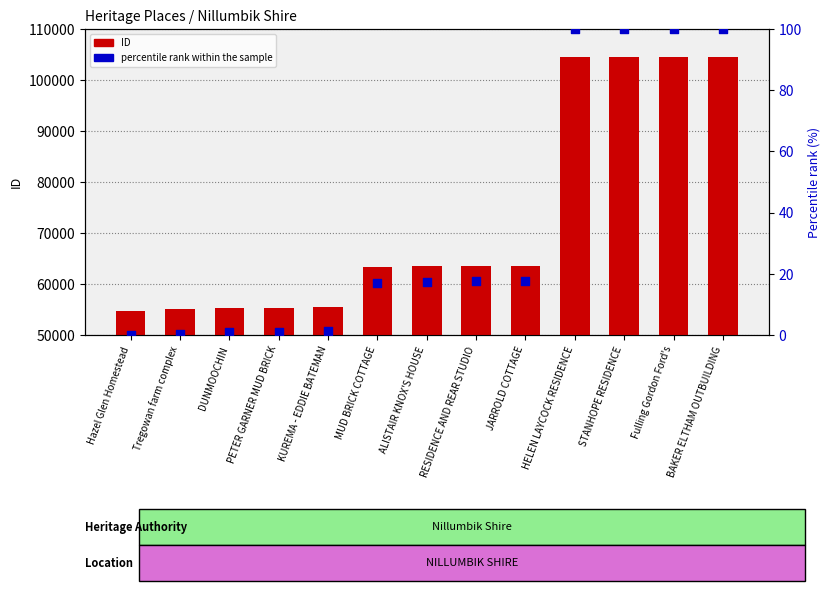

What is the total value across all series at DUNMOOCHIN?

55217.9